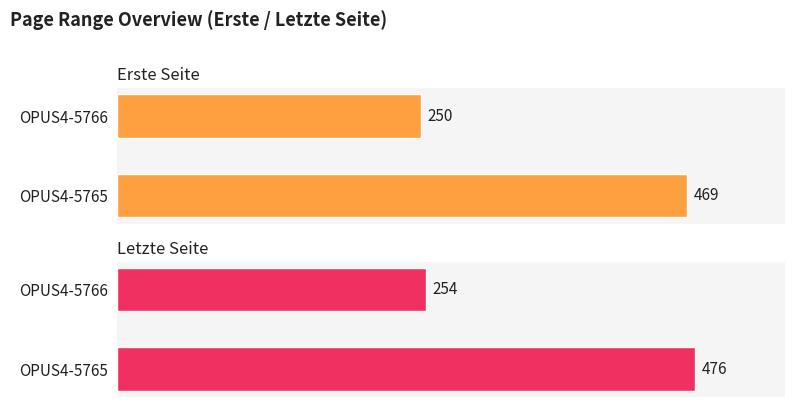

Is it true that Erste Seite equals 117 at OPUS4-5766?

False